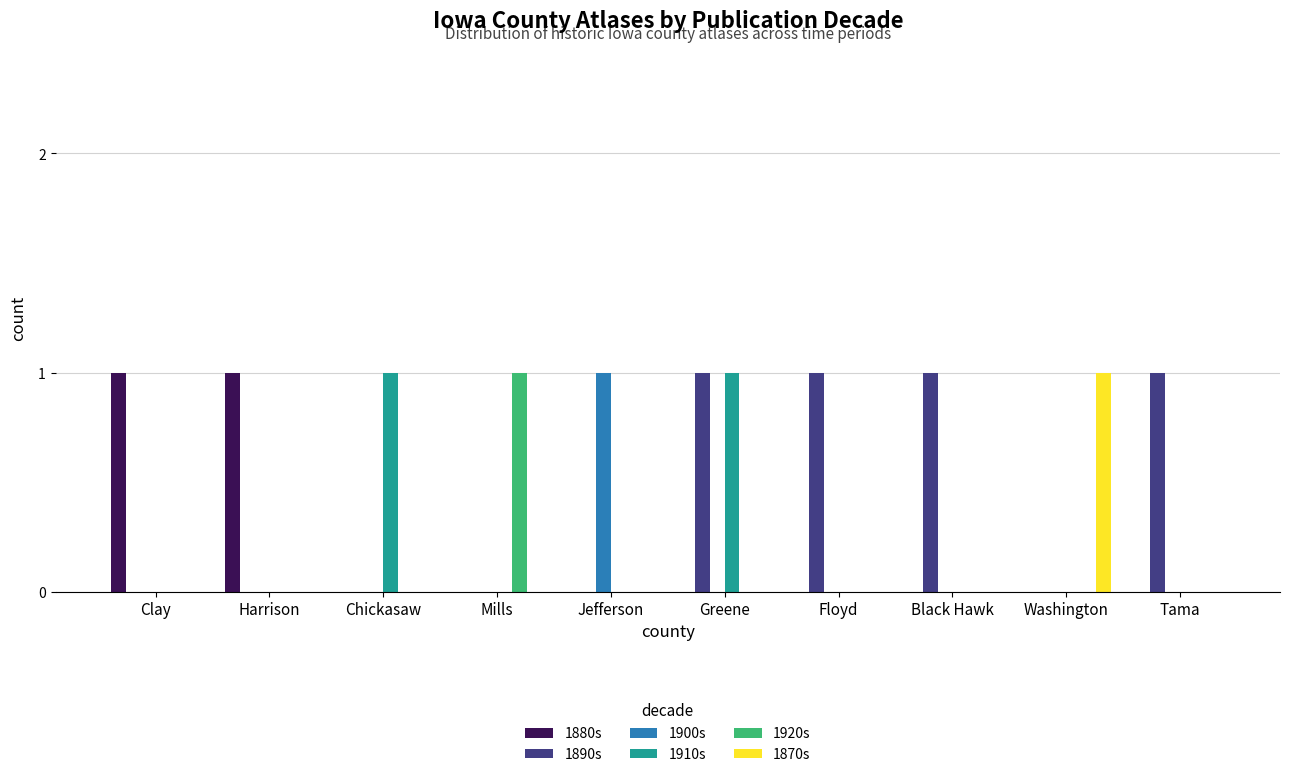

What is the sum of all 1880s values?

2